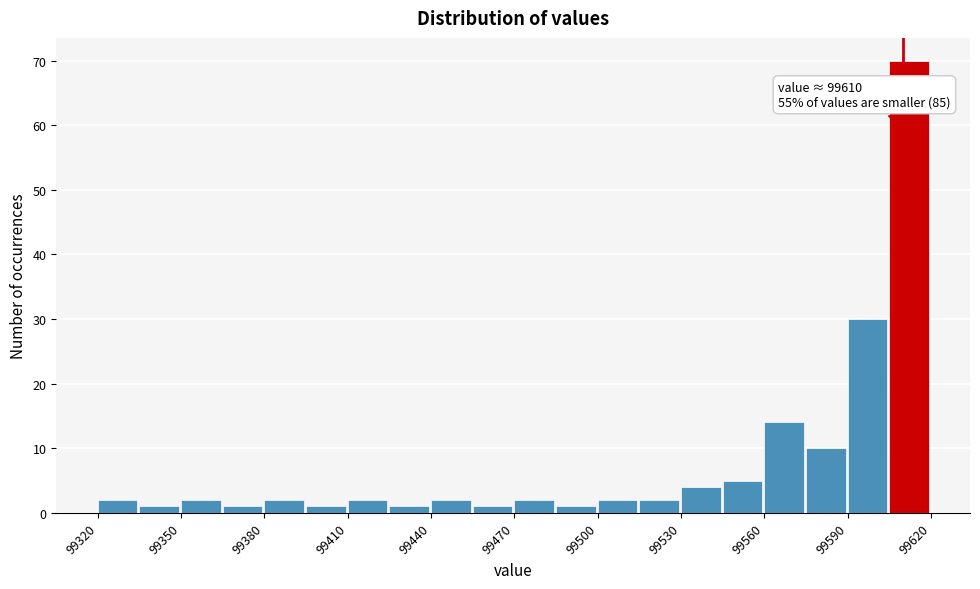

Read against the x-axis, roughly where is the centre of the tallest bar?

99610